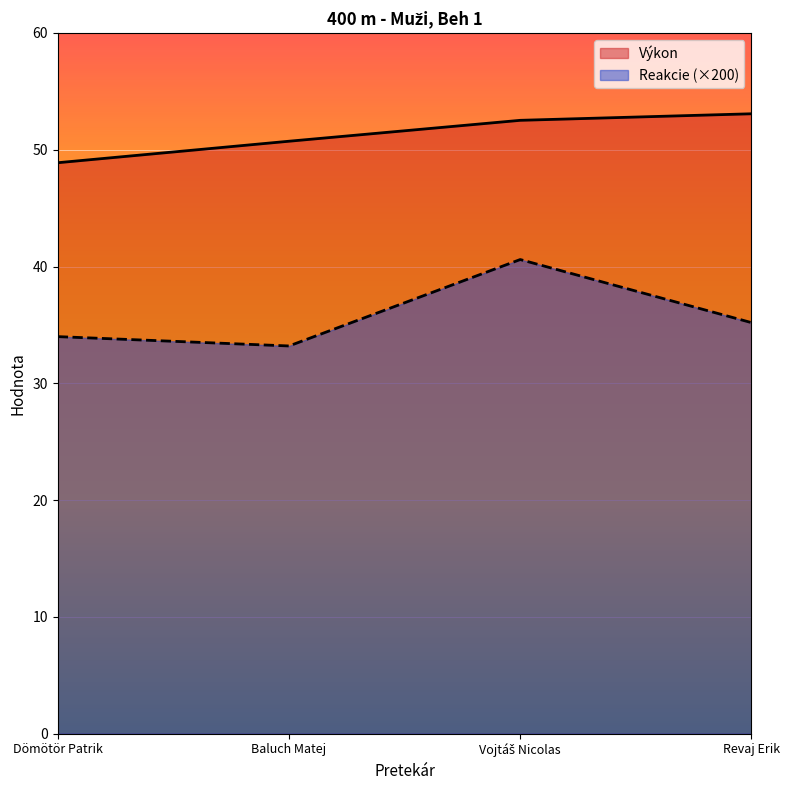

What is the sum of all Výkon values?

205.2